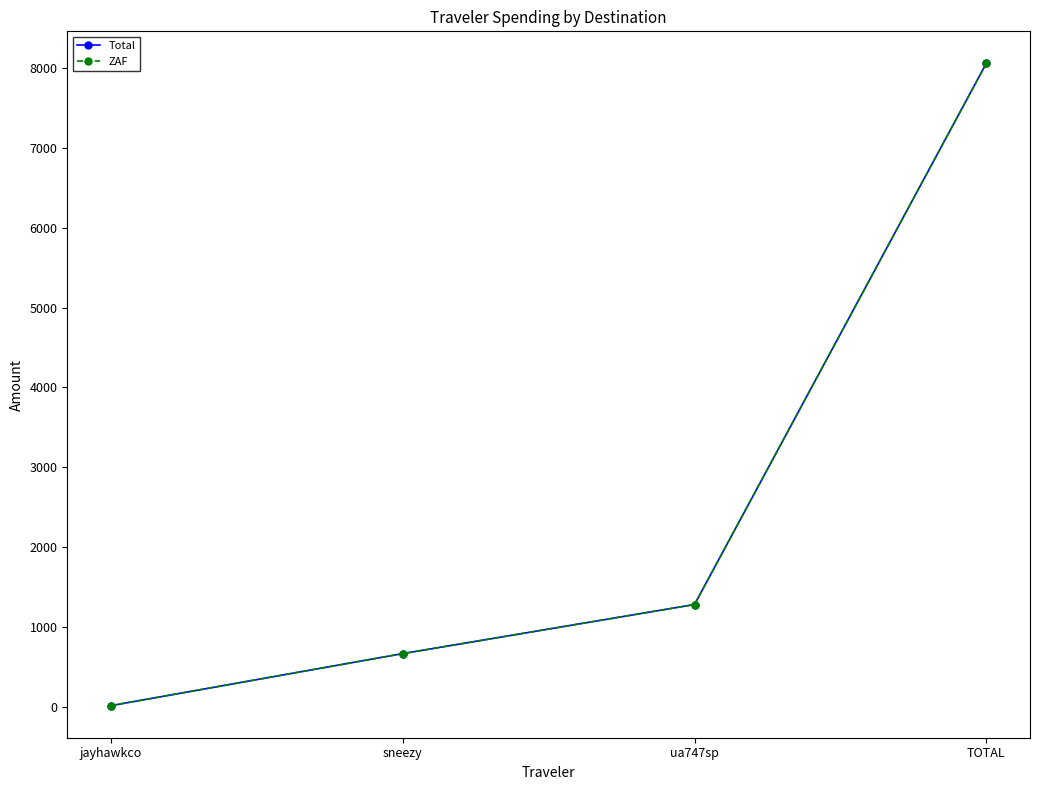

The value of ZAF at sneezy is 912.7. True or false?

False